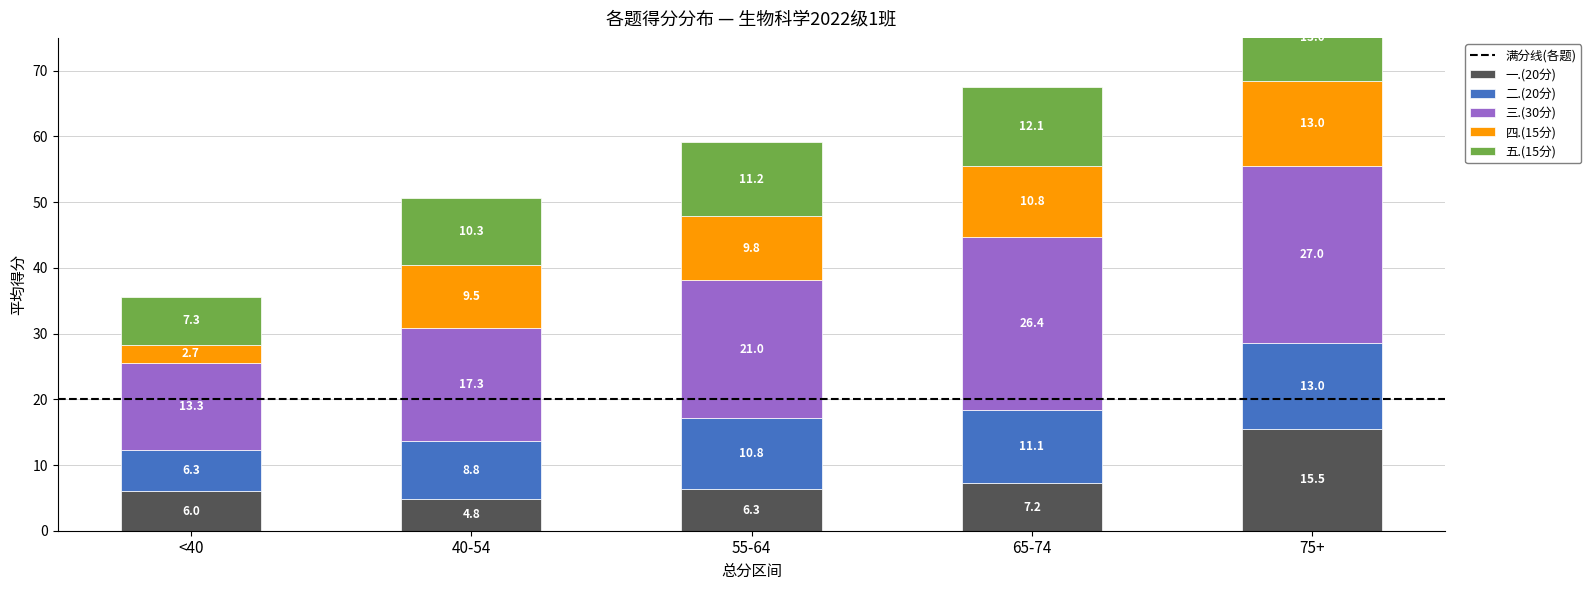

How many series are shown in this chart?

5